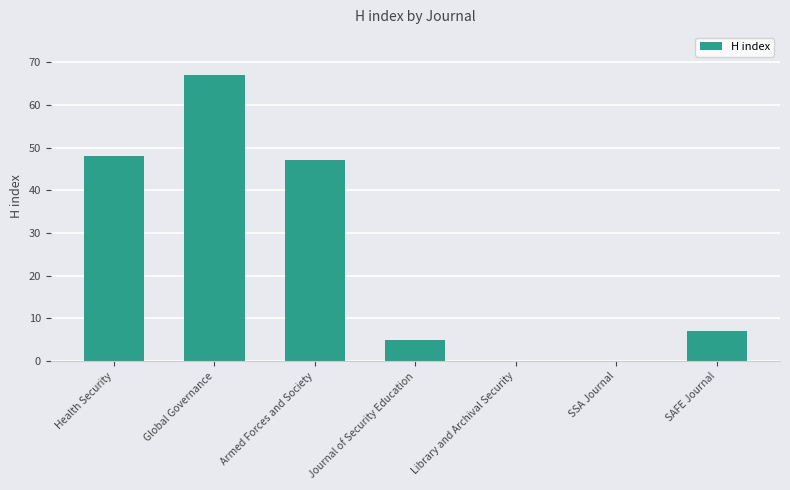

Where does the data first go above 7?

Health Security